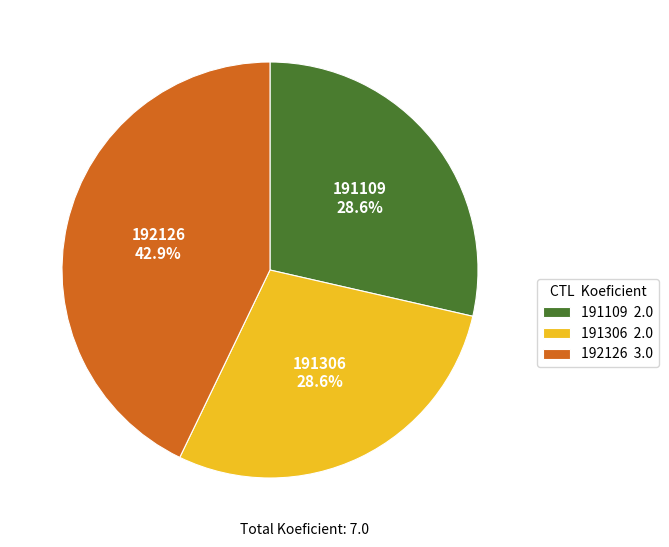

What percentage is the 191109 slice, to the nearest percent?

29%